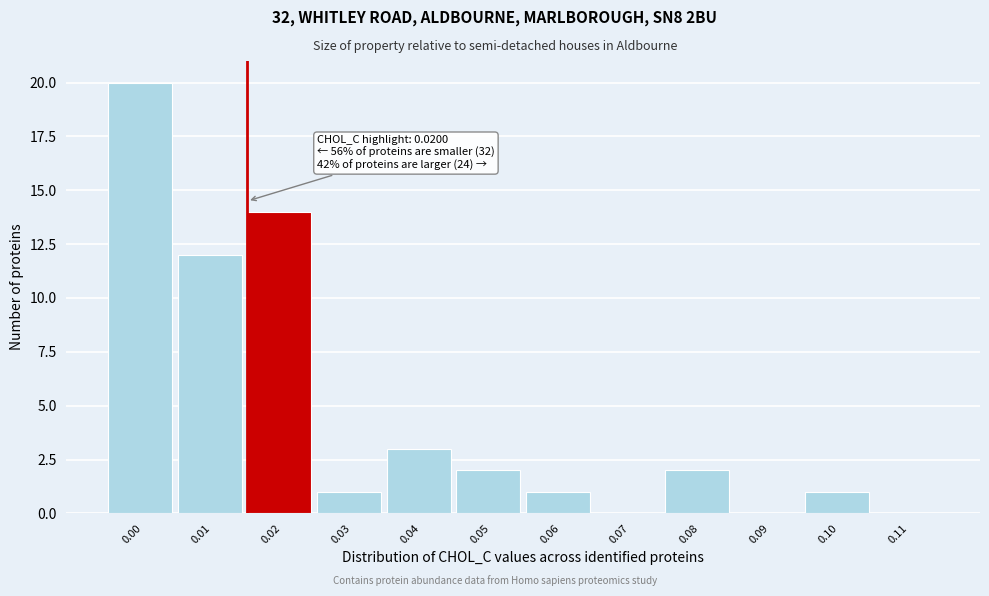

Reading right to left, list all the values displayed in this chart.

0.11=0	0.10=1	0.09=0	0.08=2	0.07=0	0.06=1	0.05=2	0.04=3	0.03=1	0.02=14	0.01=12	0.00=20